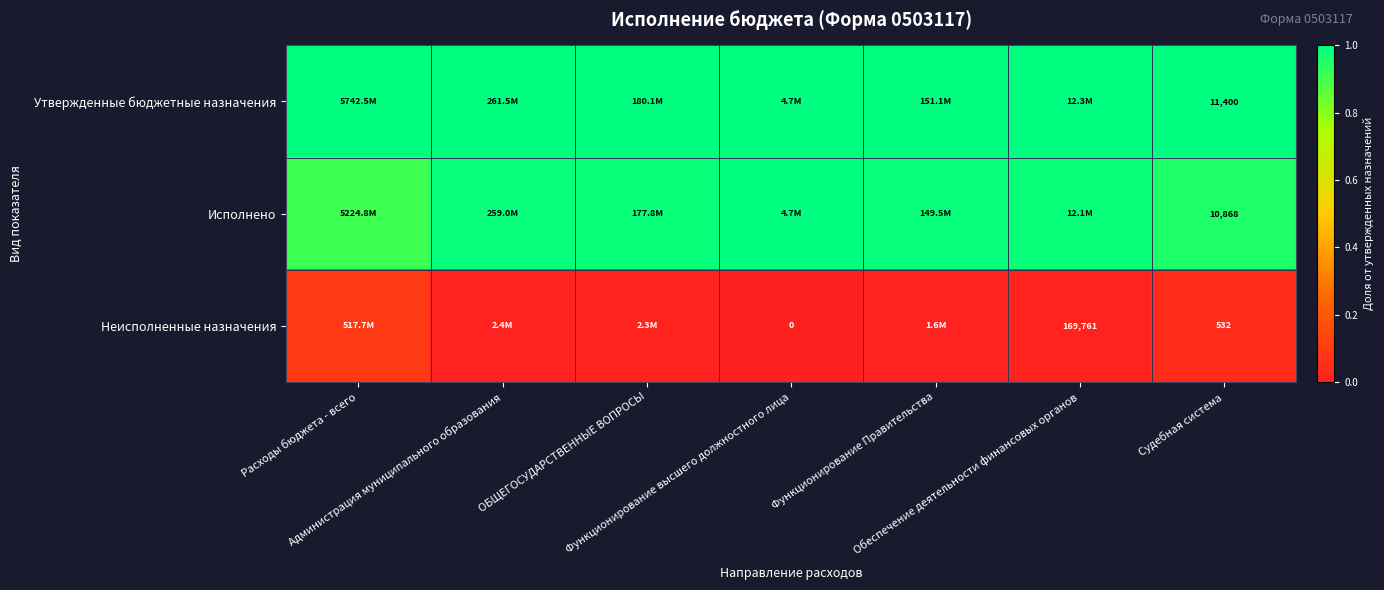

Is the value of Утвержденные бюджетные назначения at Функционирование высшего должностного лица greater than the value of Неисполненные назначения at Администрация муниципального образования?

Yes